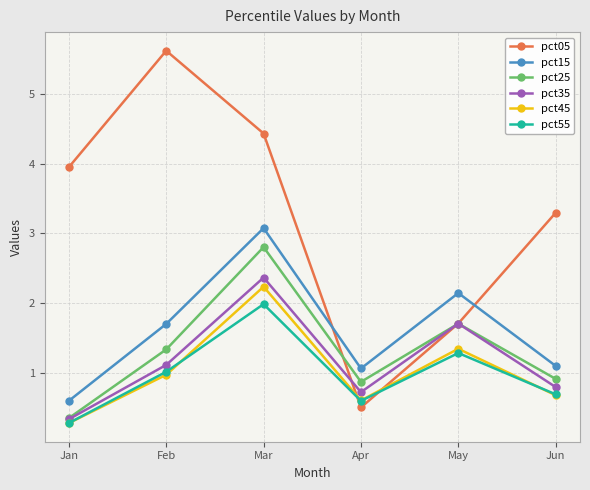

What is the approximate value of pct15 at Jan?

0.6